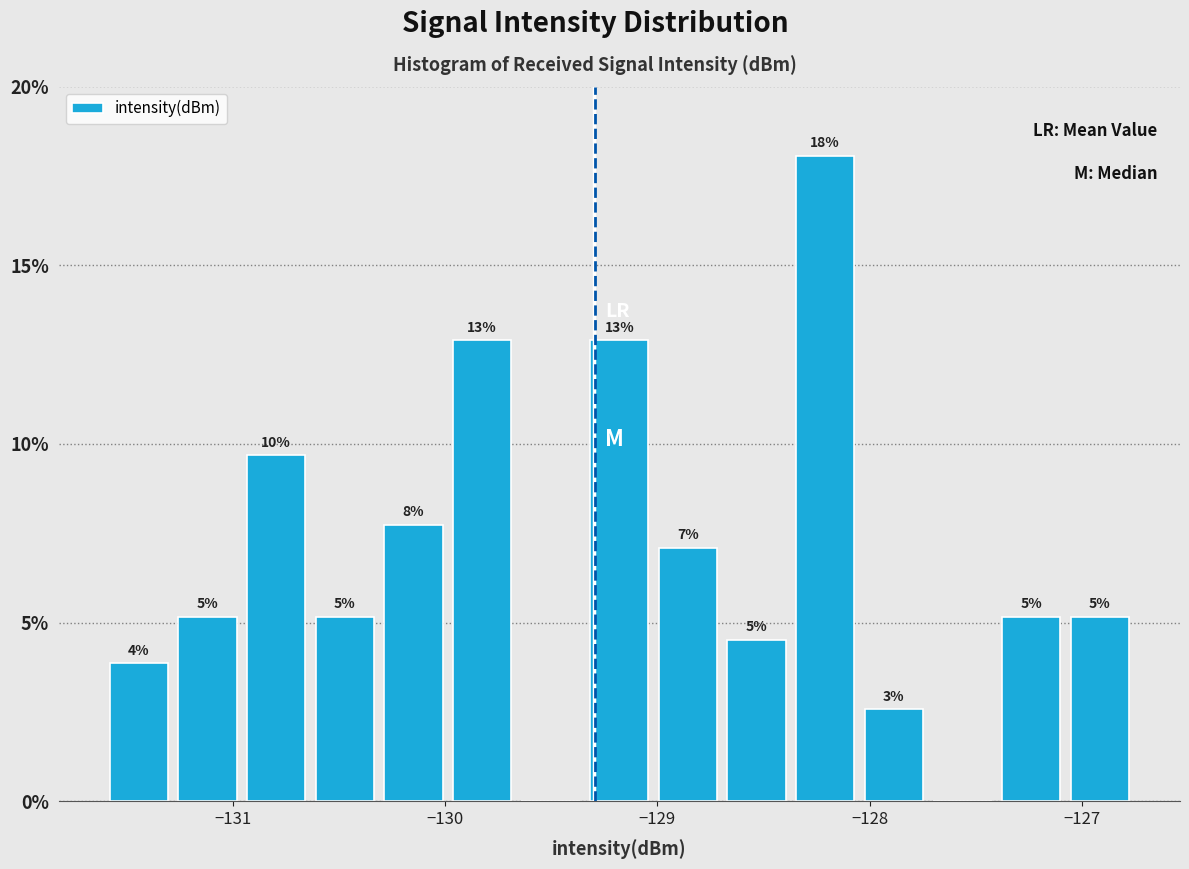

Around what value on the x-axis is the tallest bar? Give the approximate position of its centre, as read against the axis.

-128.2